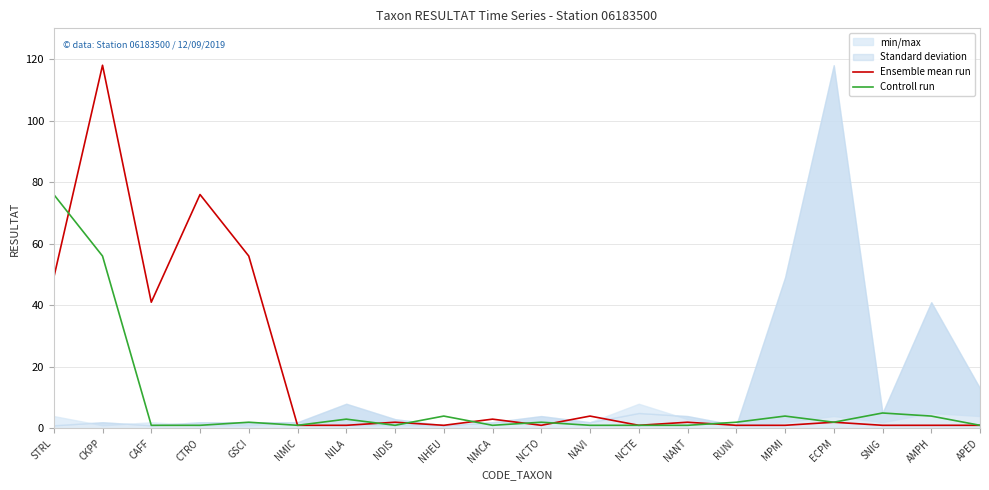

At which category does Ensemble mean run reach its first local peak?

CKPP